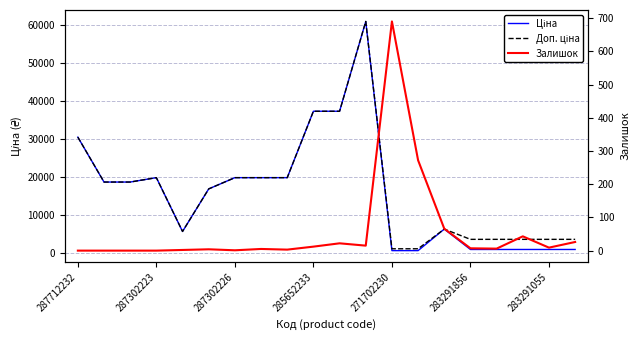

Which series has the largest total across all categories?

Доп. ціна